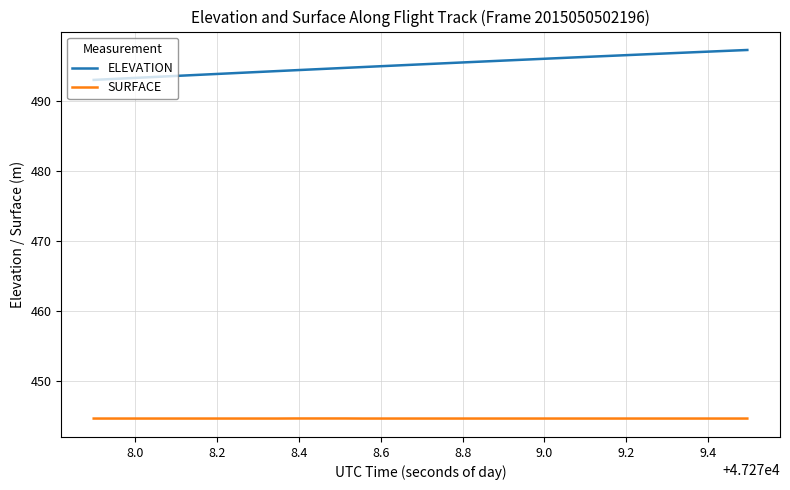

Which series has the widest spread of values?

ELEVATION